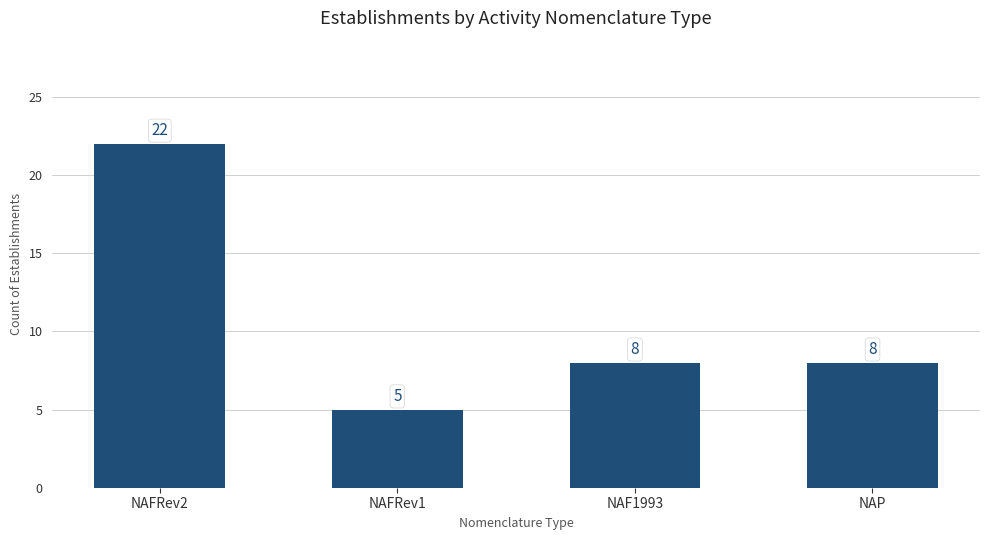

Between NAFRev1 and NAP, which is larger?

NAP